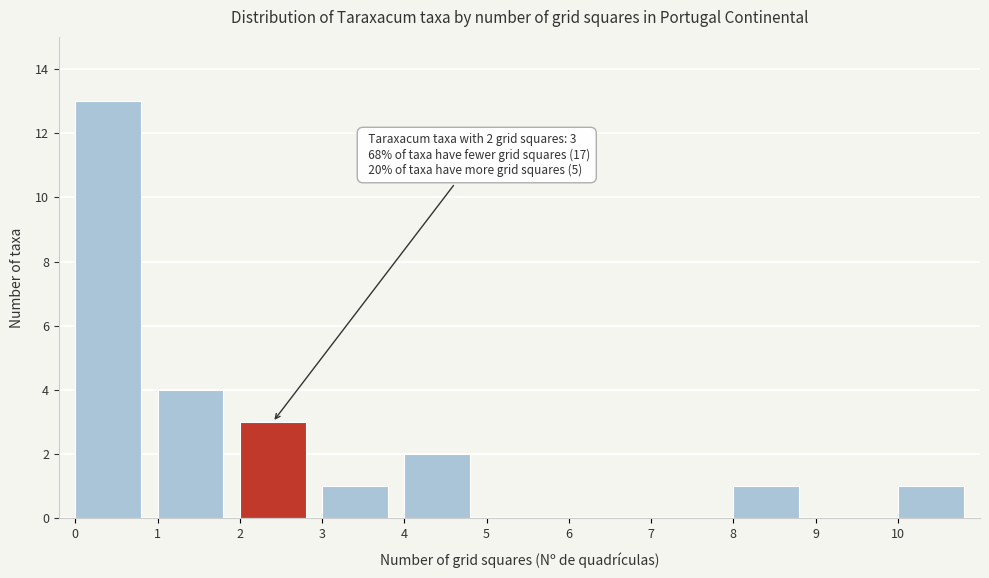

Over which range of the x-axis is the bar tallest?

0 to 1